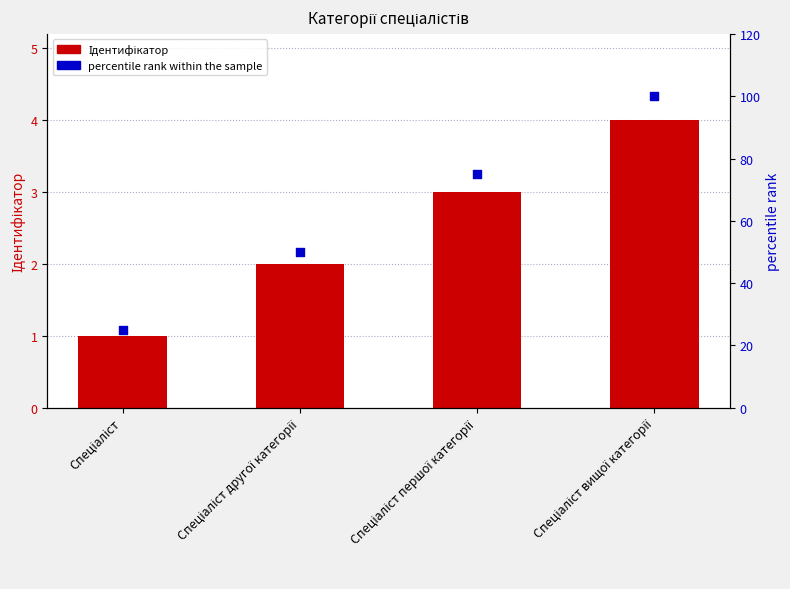

Which series has the widest spread of Y values?

percentile rank within the sample